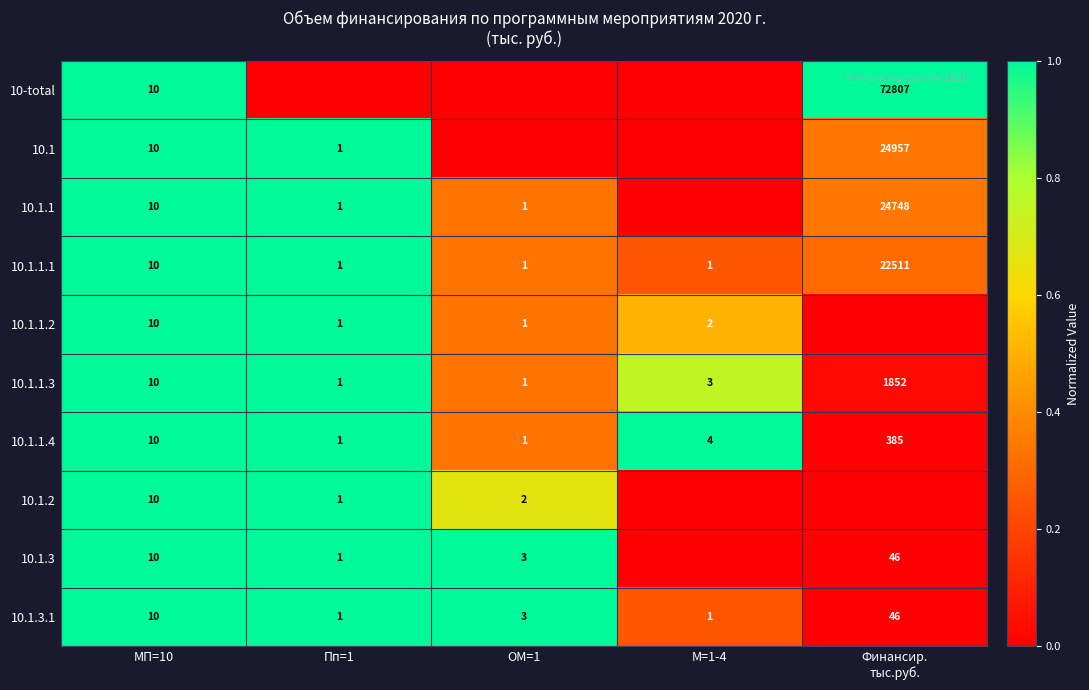

The value of 10.1.1.2 at ОМ=1 is 0. True or false?

False